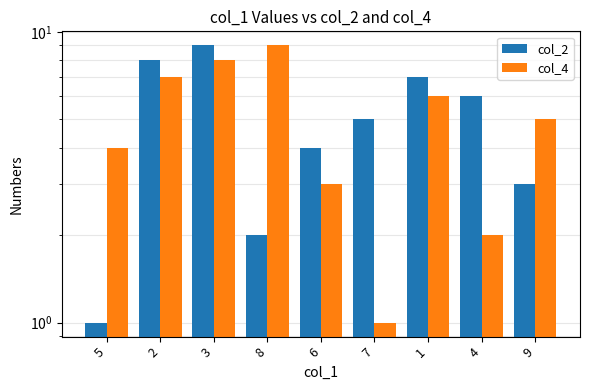

At 7, list the series in order from smallest to largest.

col_4, col_2